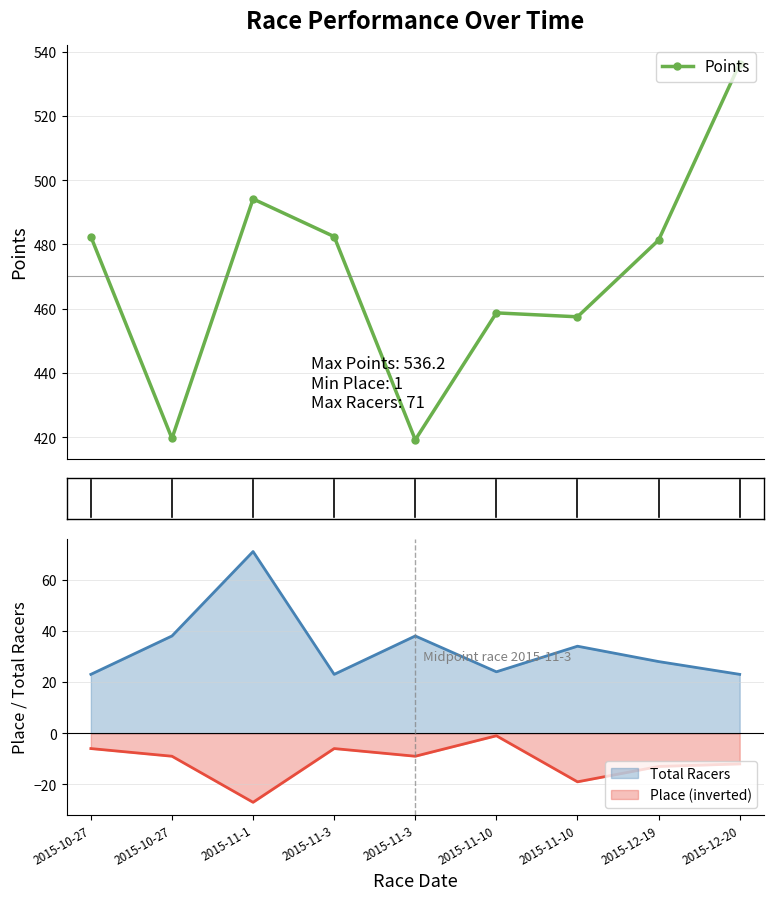

What is the change in value from 2015-10-27 to 2015-12-20?

+53.8